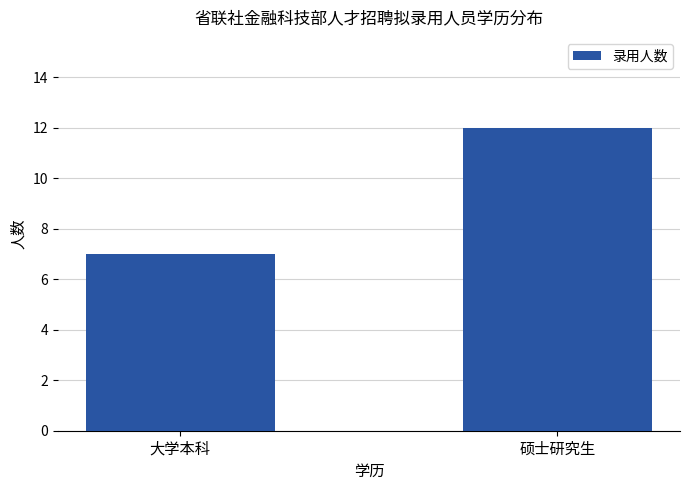

What is the average value?

10